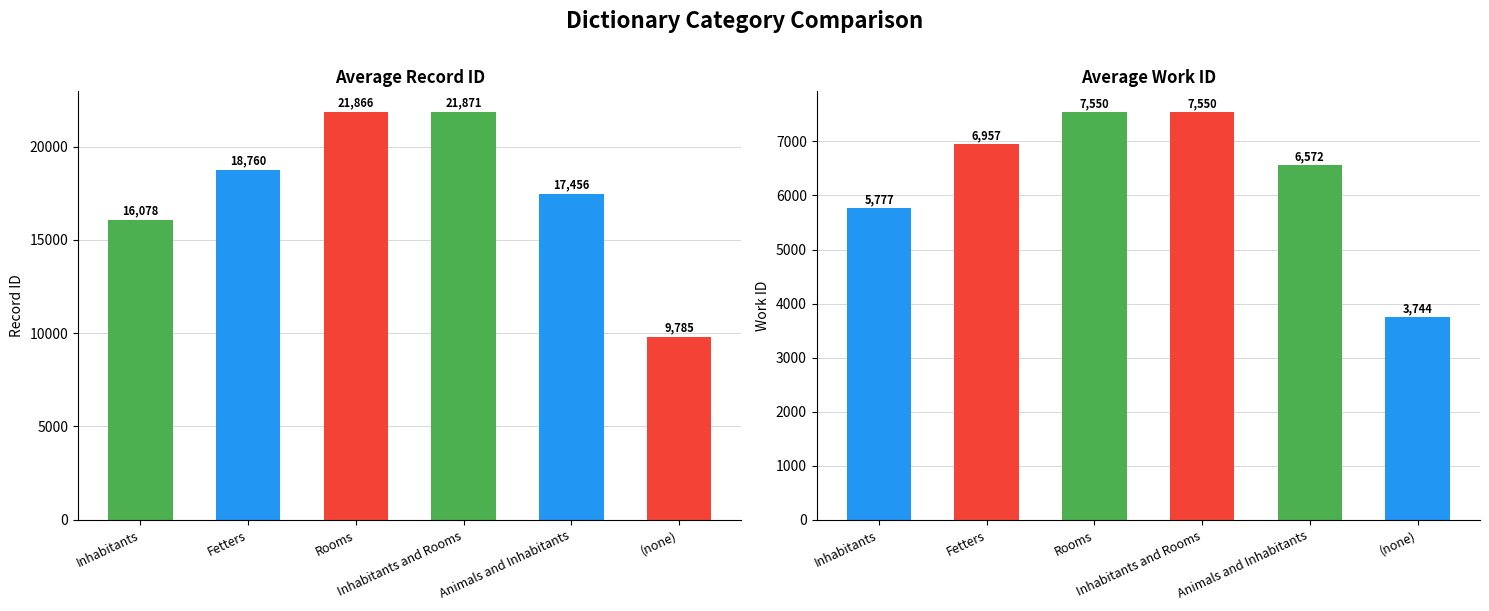

Rank the categories by avg work_id value from highest to lowest.

Rooms, Inhabitants and Rooms, Fetters, Animals and Inhabitants, Inhabitants, (none)